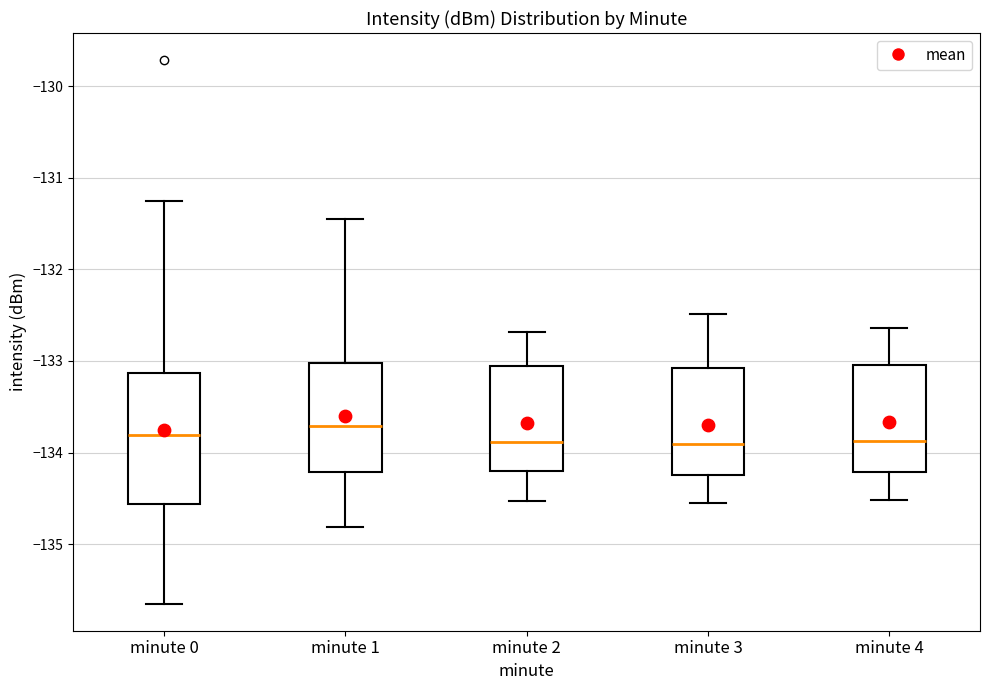

Where is the lower edge of the box for minute 3 on the y-axis? The values are not printed on the chart, so give them approximately, as read against the axis.

-134.2